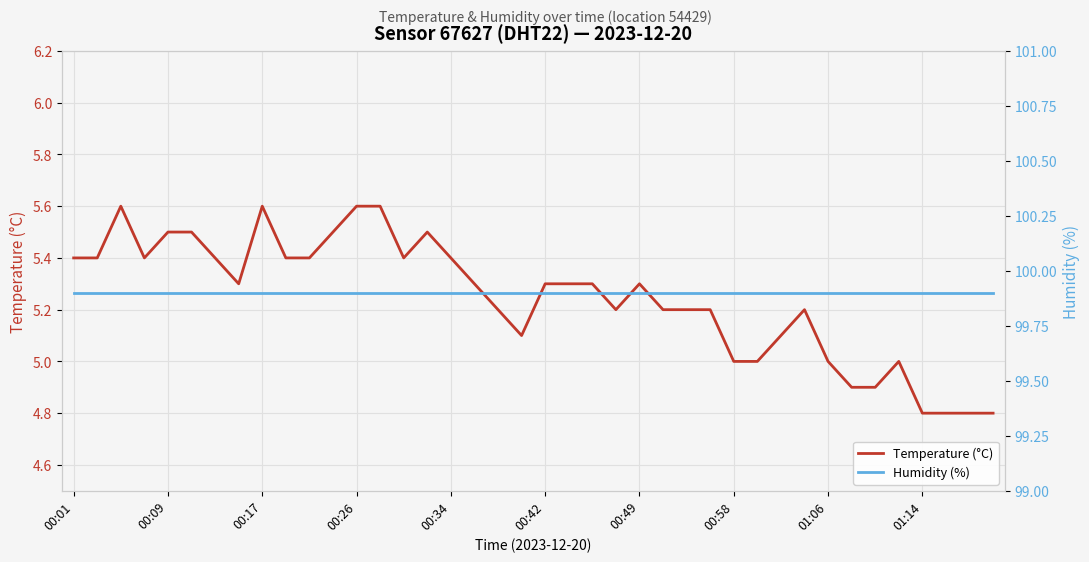

What is the total value across all series at 00:42?

105.2